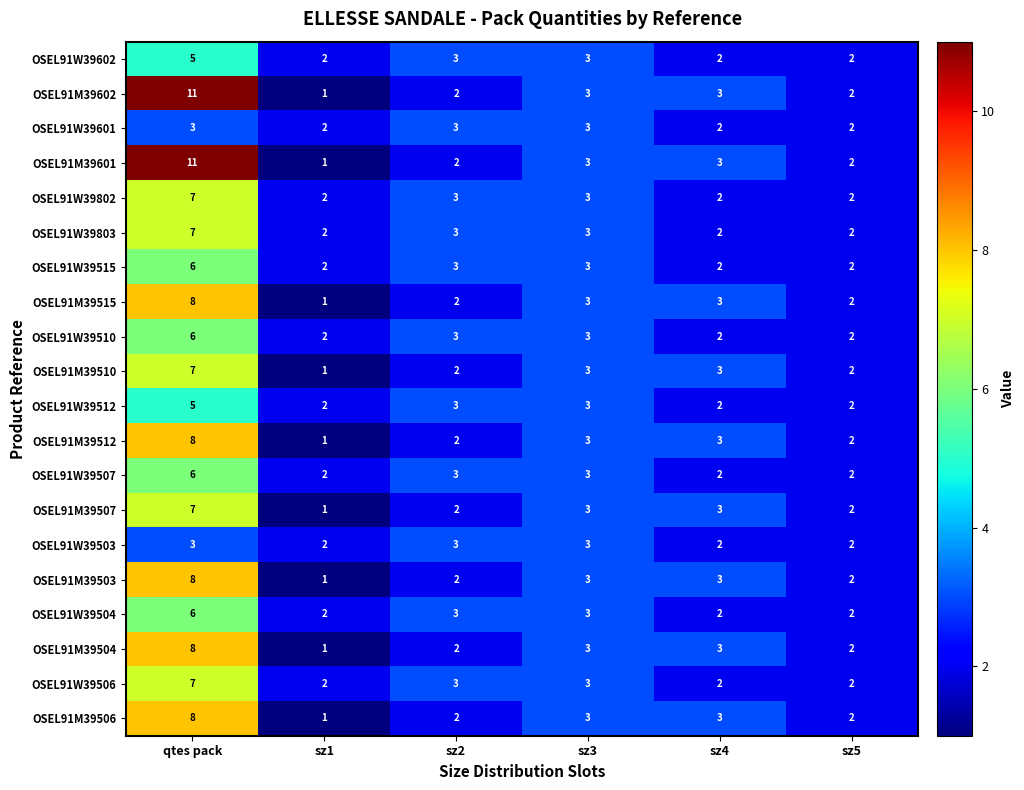

What is the total value across all series at sz2?

51